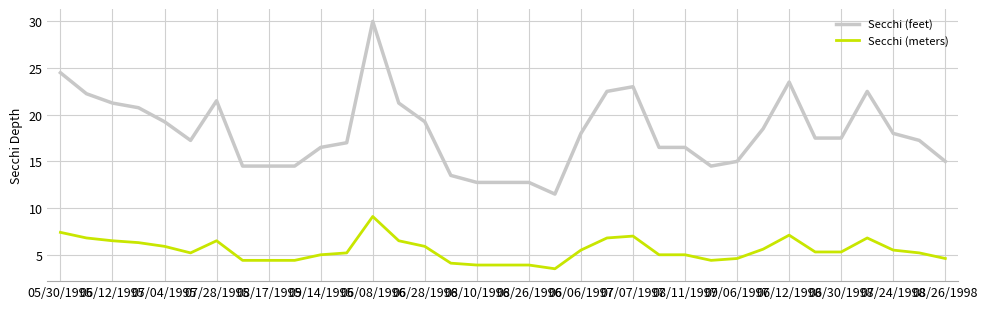

What is the difference between the maximum and minimum values in the Secchi (meters) series?

5.6